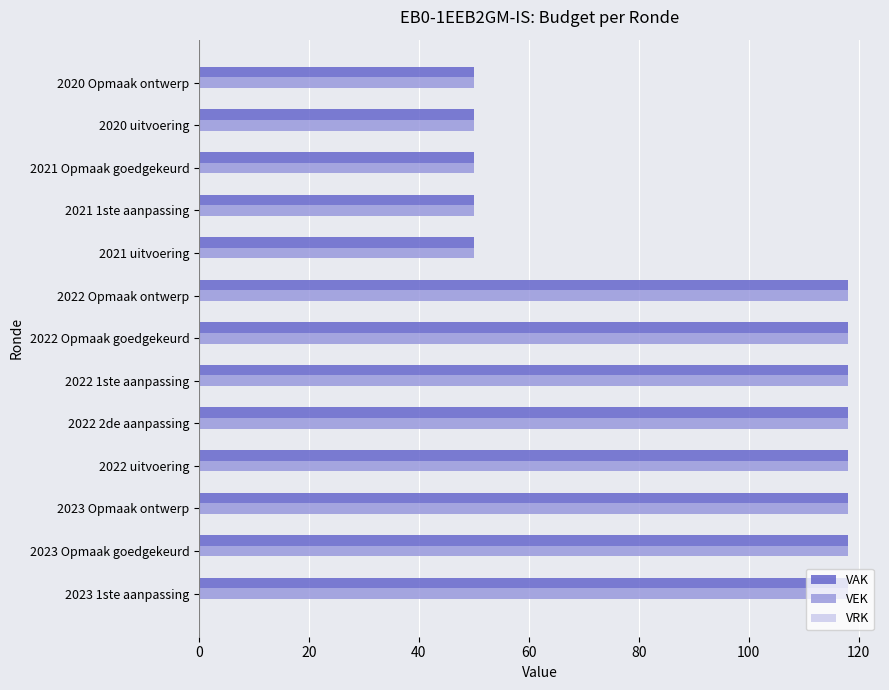

What is the total value across all series at 2022 2de aanpassing?

236